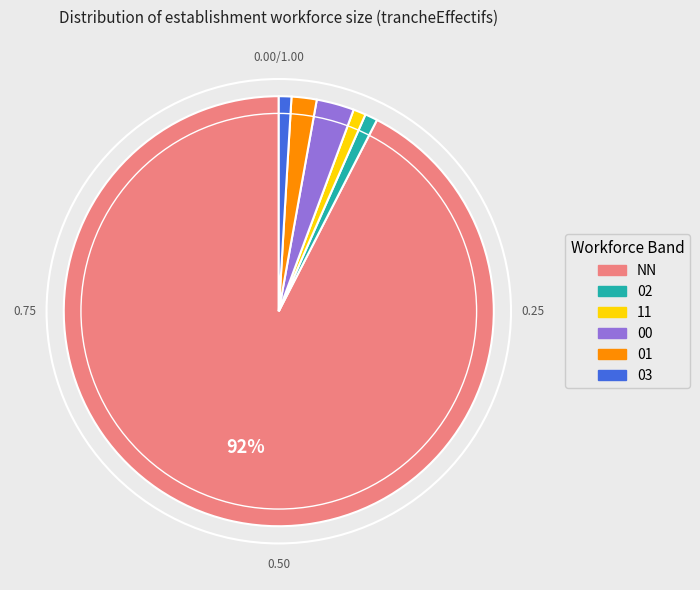

To the nearest percent, what is the average slice percentage?

17%